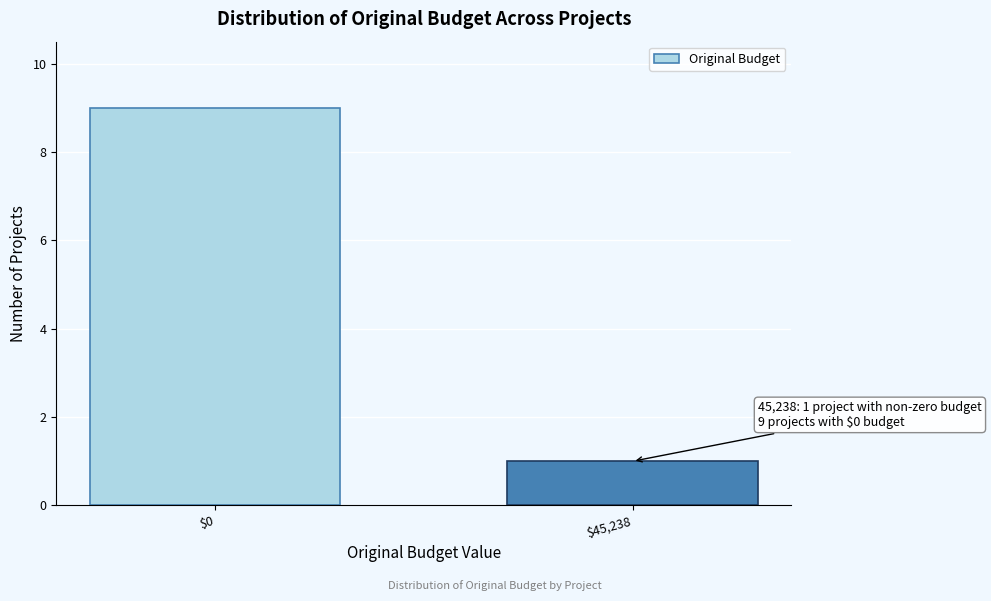

Reading left to right, list all the values displayed in this chart.

9	1